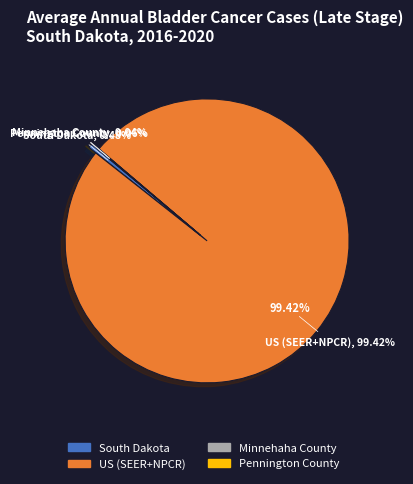

Is there a majority slice in this chart?

Yes